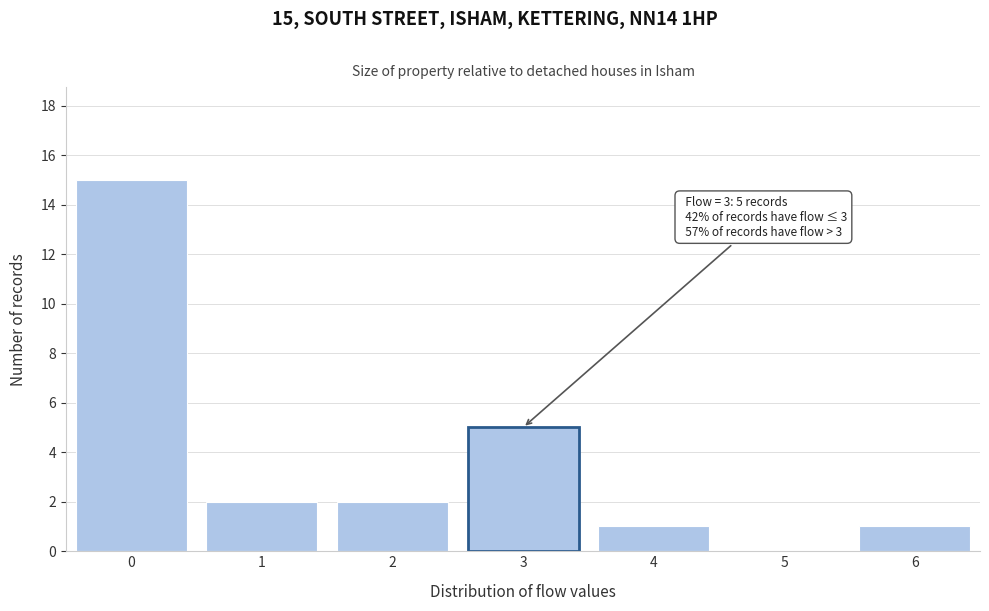

Reading right to left, list all the values displayed in this chart.

6=1	5=0	4=1	3=5	2=2	1=2	0=15